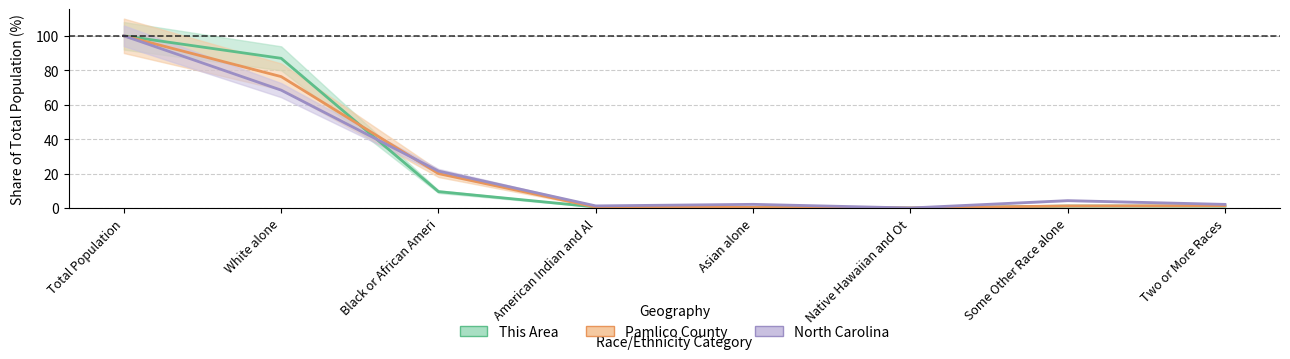

Where is North Carolina nearest to the value 50?

White alone